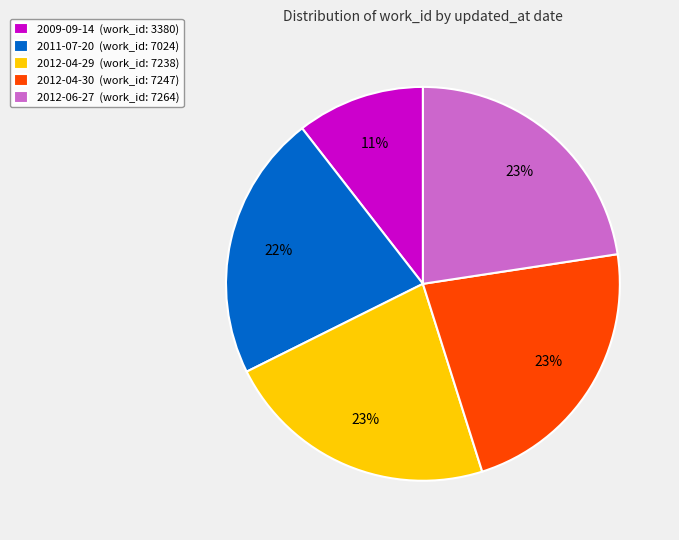

Is it true that 2012-04-29 is 14% of the pie?

False